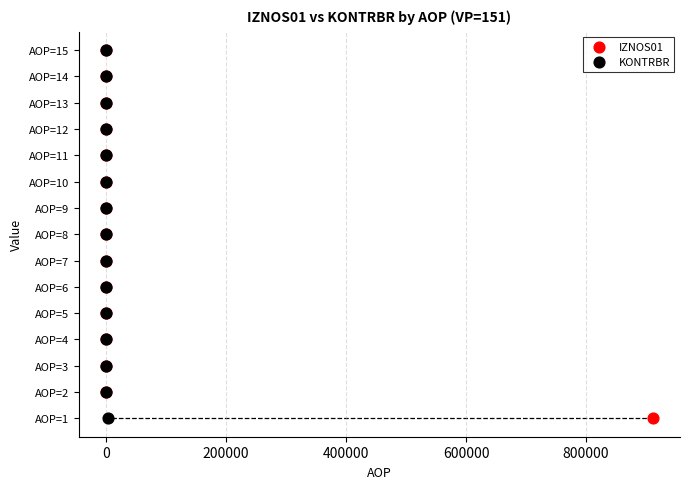

What are all the series names shown in the legend?

IZNOS01, KONTRBR